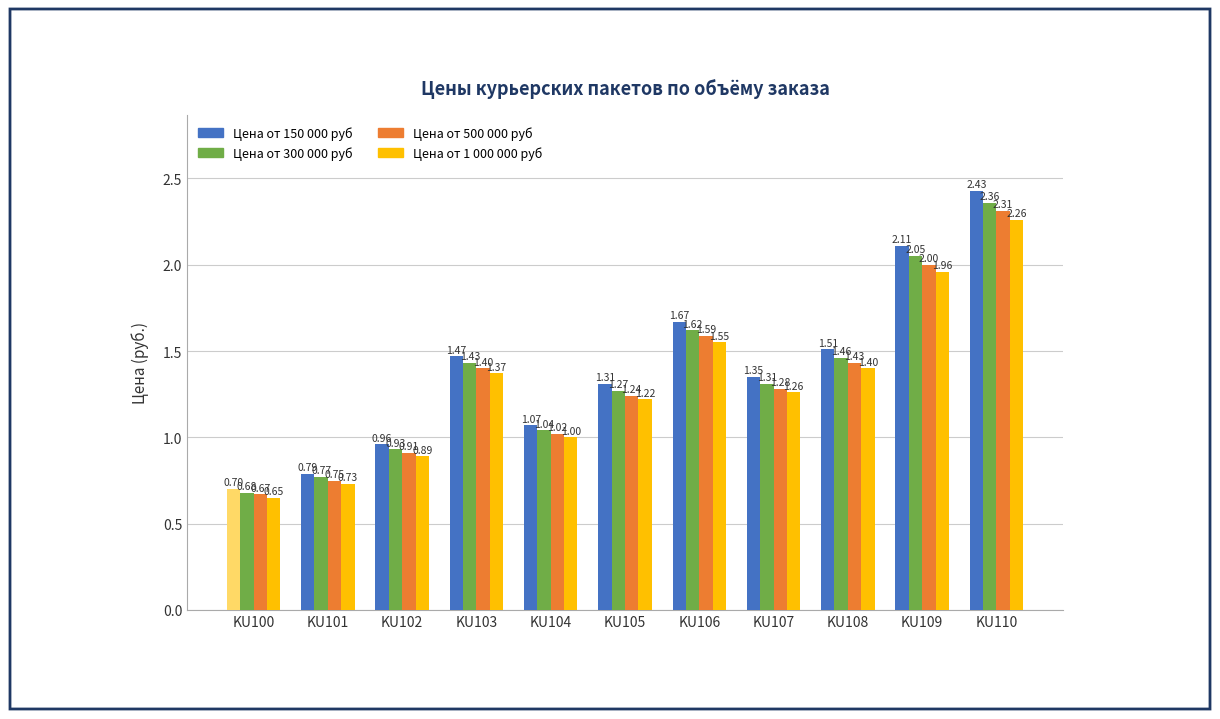

Count the number of data series in this chart.

4